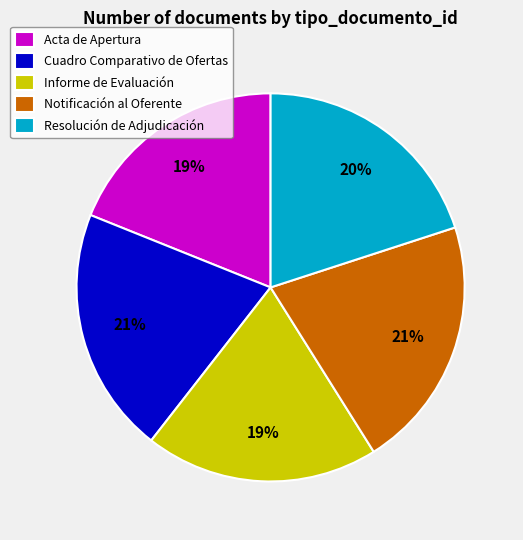

How many slices are in this pie chart?

5